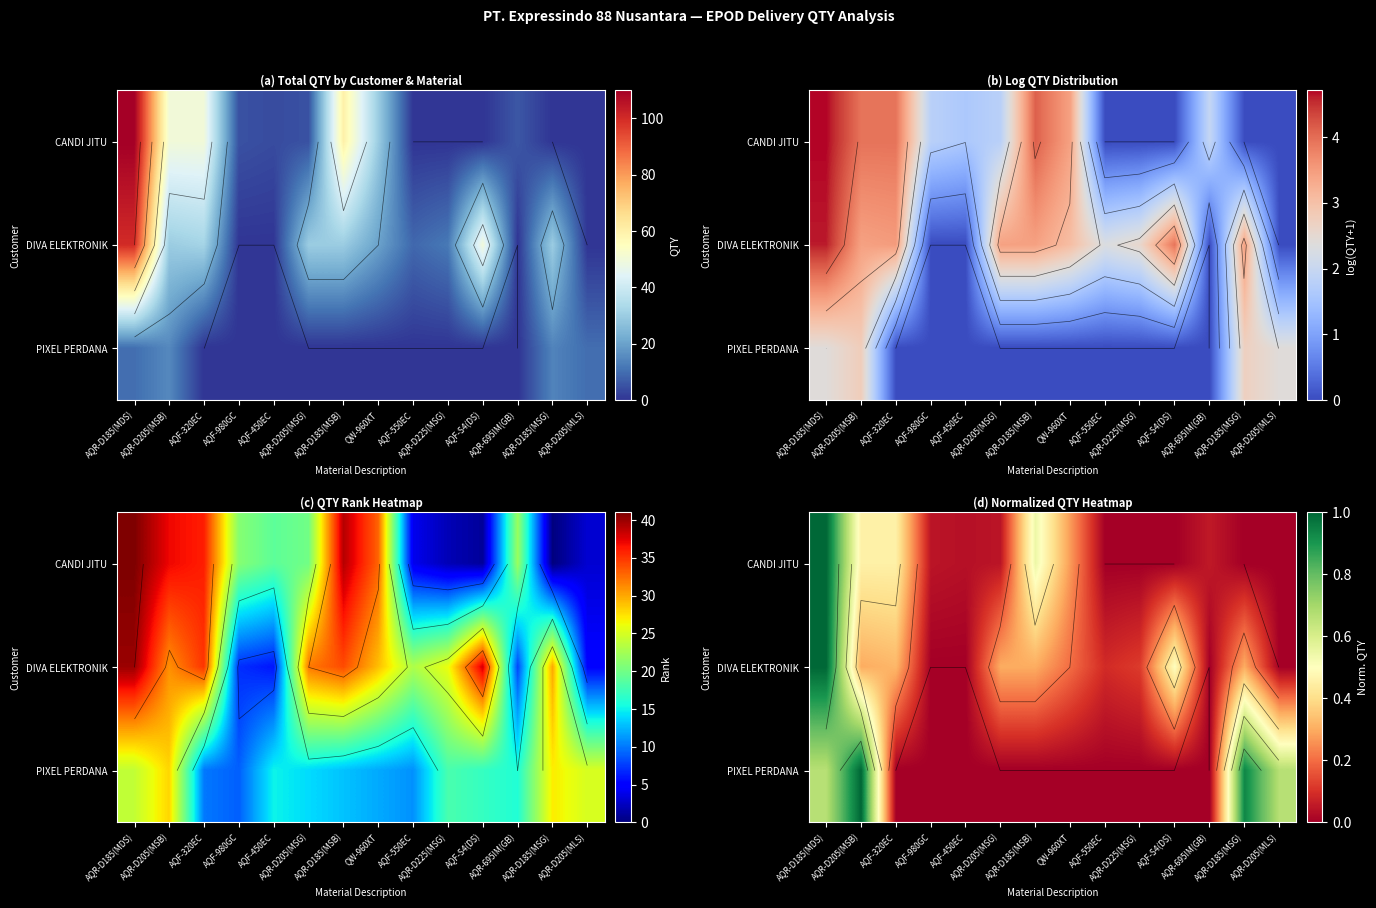

What is the spread (max minus min) of values at QW-960XT?

0.3